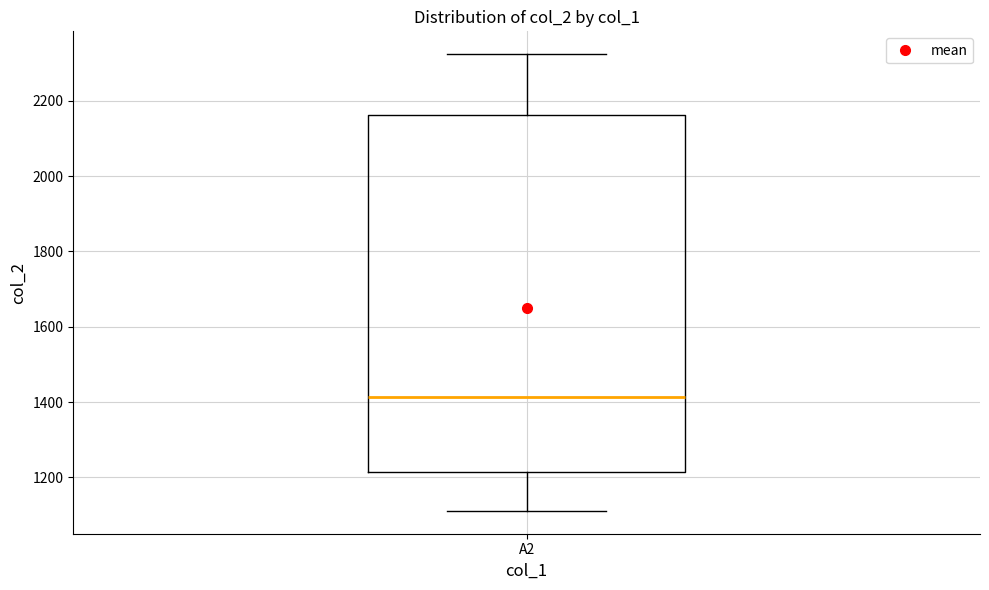

Transcribe this box plot: give where the median line is, the range the box spans, and where the two whiskers end, as read against the y-axis. The values are not printed on the chart, so give them approximately, as read against the axis.

median 1420, box 1220 to 2160, whiskers 1120 to 2320